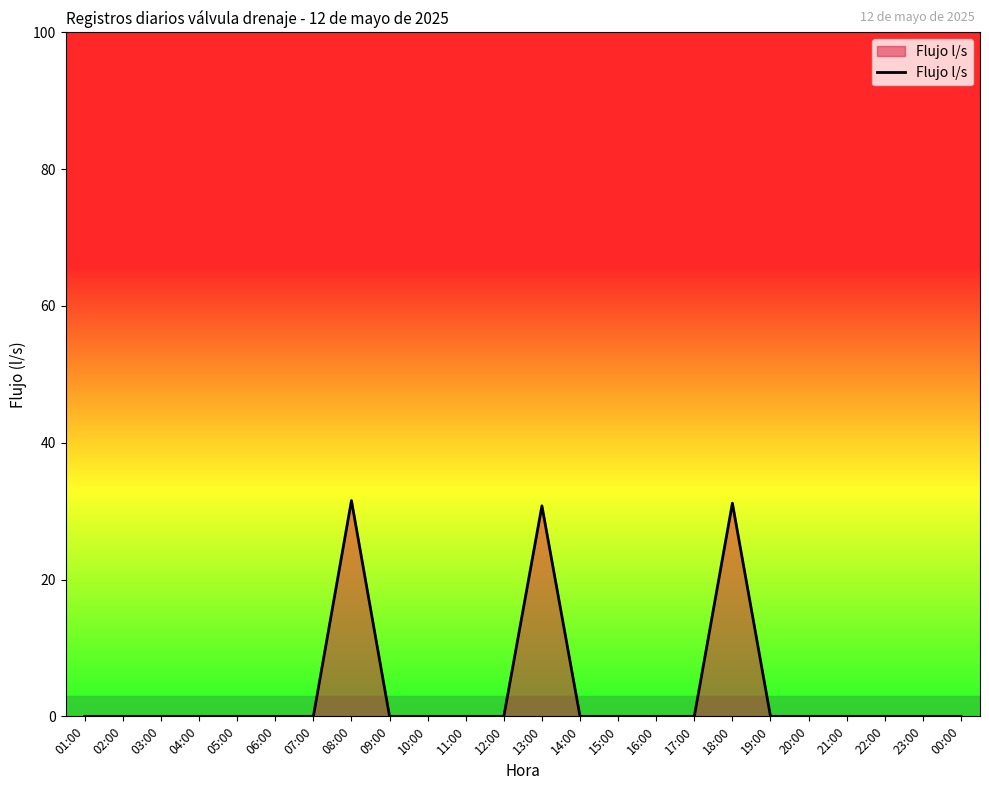

Which has a higher value, 00:00 or 08:00?

08:00